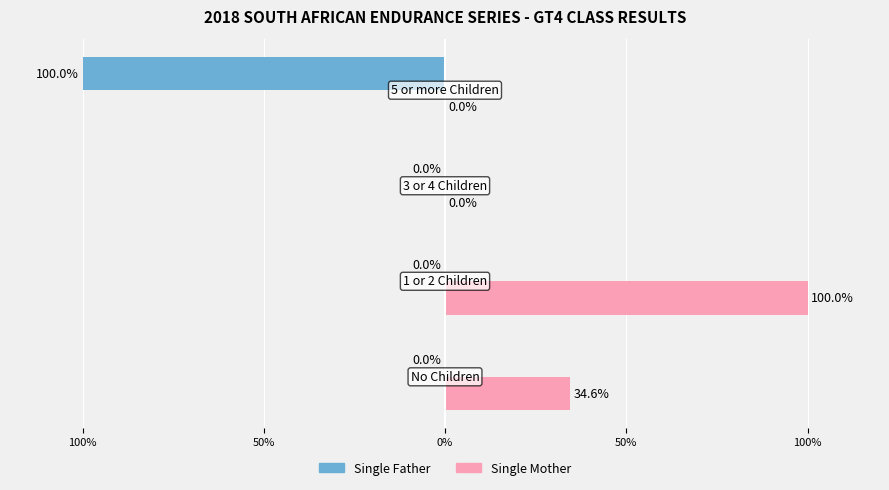

What are all the series names shown in the legend?

Single Father, Single Mother